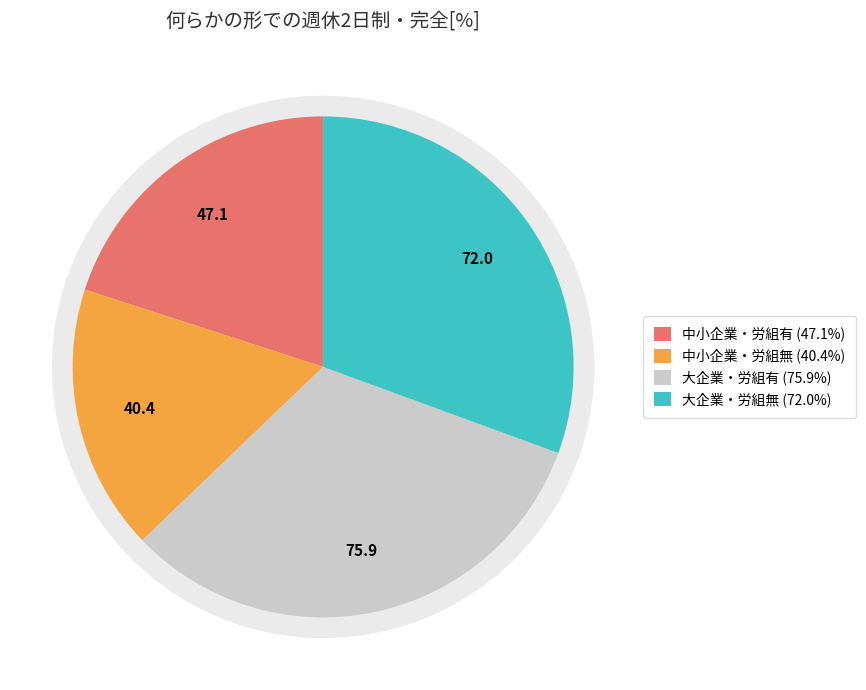

Is there a majority slice in this chart?

No